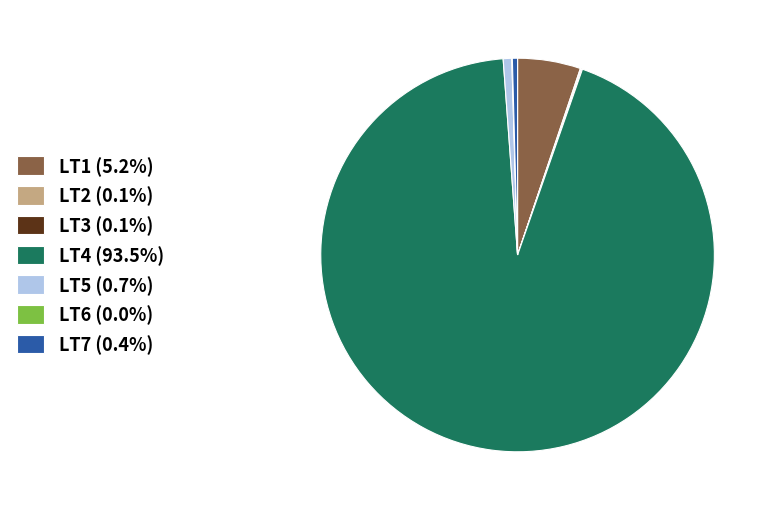

What is the ratio of the value at LT7 (0.4%) to the value at LT5 (0.7%)?

0.6